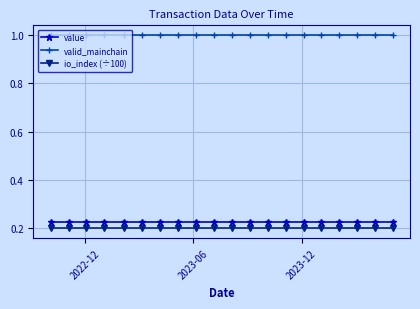

What is the maximum value shown in the chart?

1.0